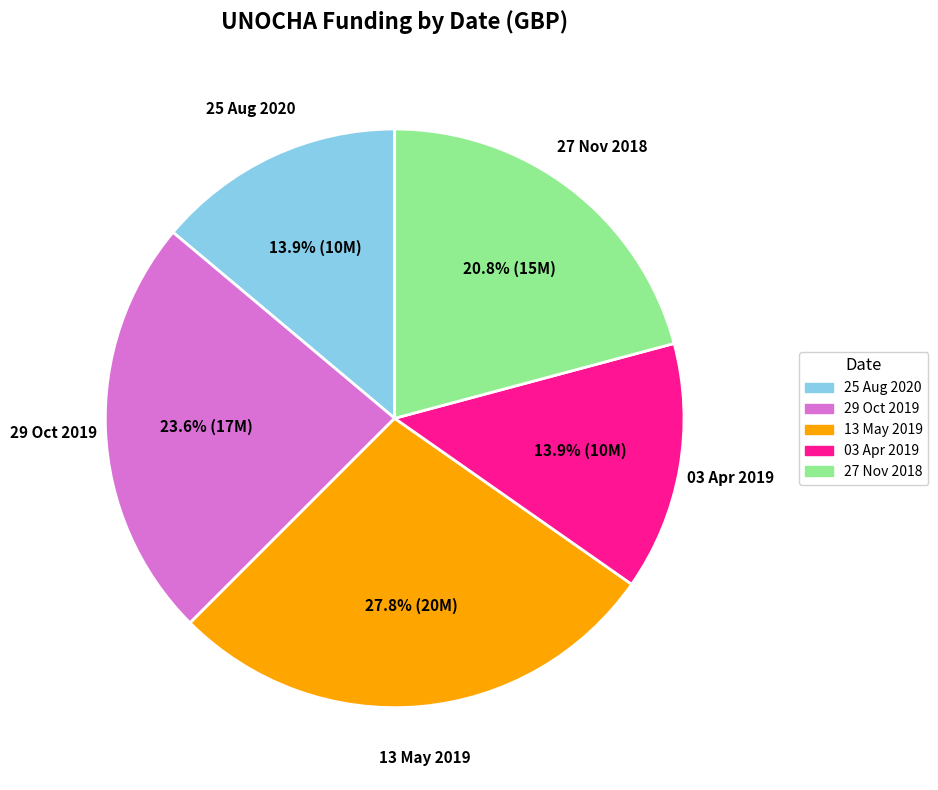

Do 27 Nov 2018 and 03 Apr 2019 together represent more than half of the pie?

No